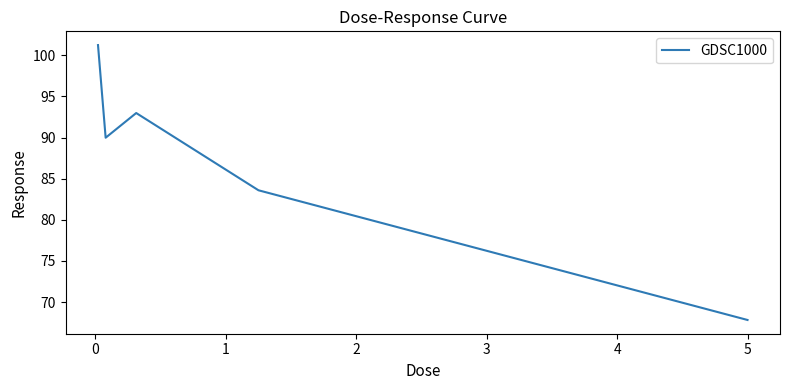

Is this an area chart (filled region under the line)?

No